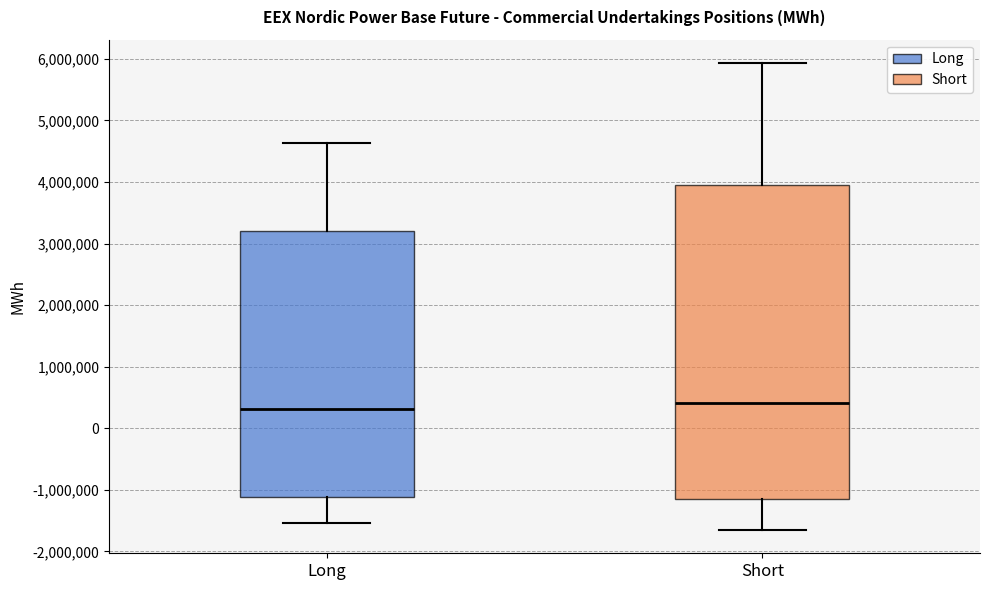

Which box has the lowest median line?

Long